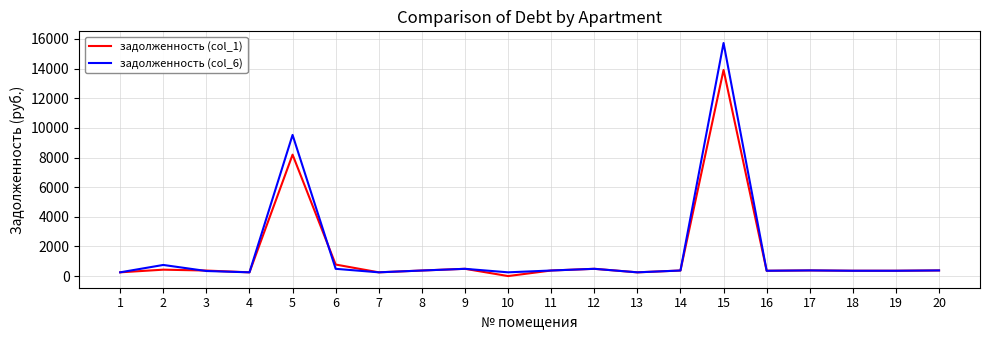

Rank the series by their maximum value, from highest to lowest.

задолженность (col_6), задолженность (col_1)